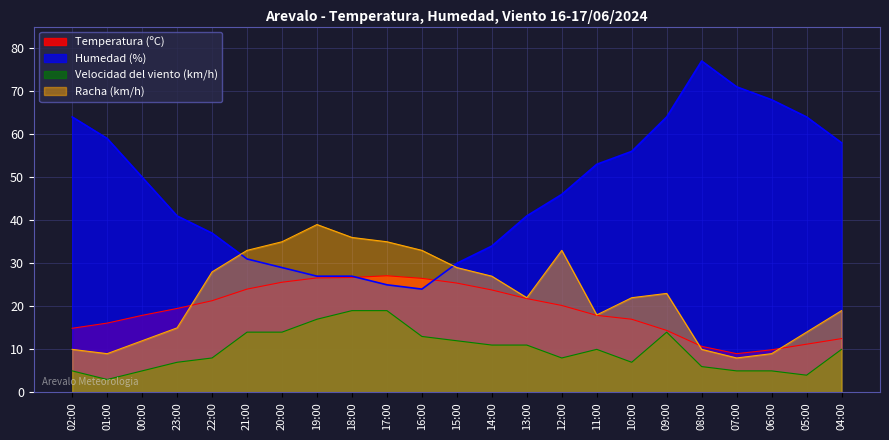

Rank the categories by Humedad (%) value from lowest to highest.

16:00, 17:00, 19:00, 18:00, 20:00, 15:00, 21:00, 14:00, 22:00, 23:00, 13:00, 12:00, 00:00, 11:00, 10:00, 04:00, 01:00, 02:00, 09:00, 05:00, 06:00, 07:00, 08:00